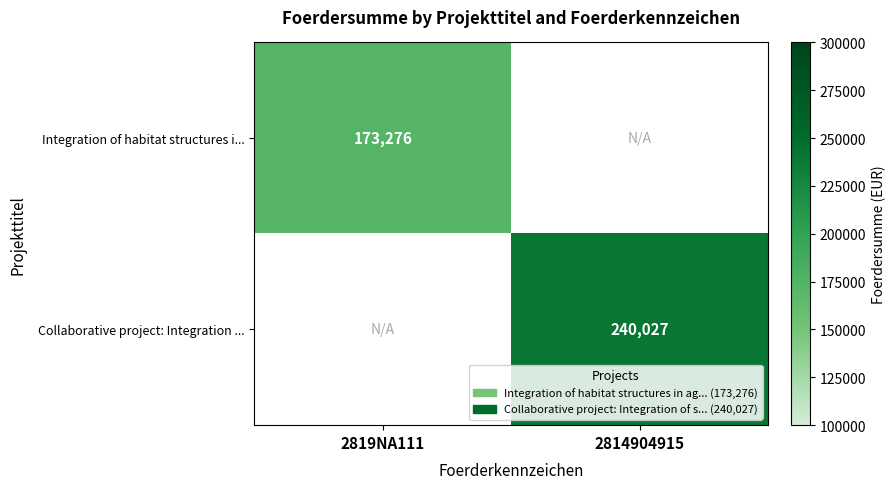

Between 2819NA111 and 2814904915, which is larger?

2814904915